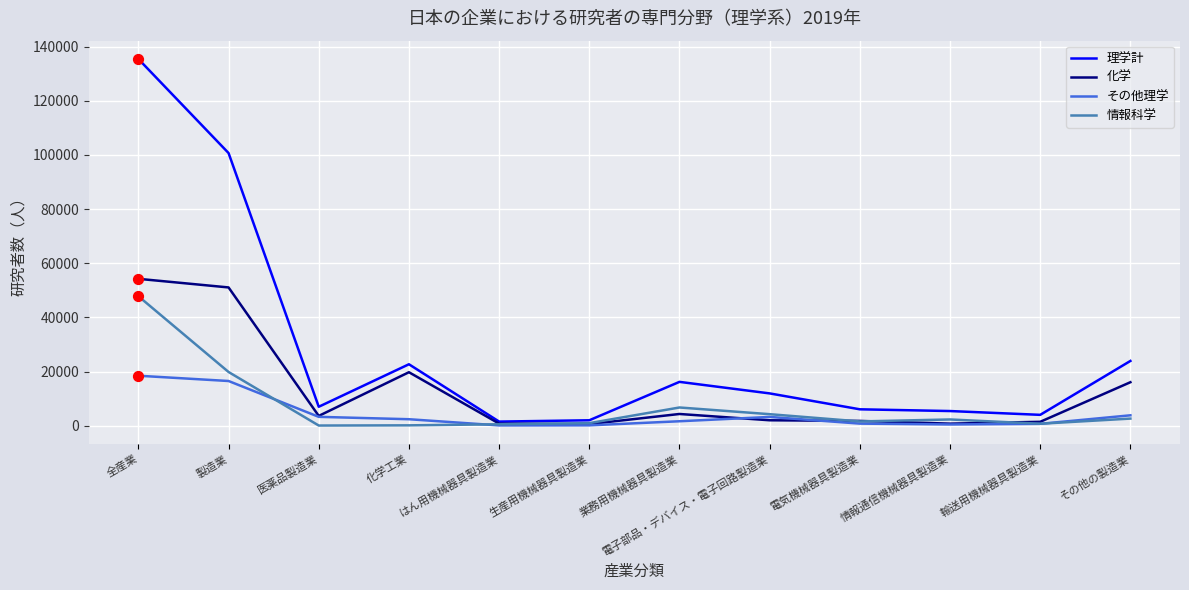

Which series has the widest spread of values?

理学計